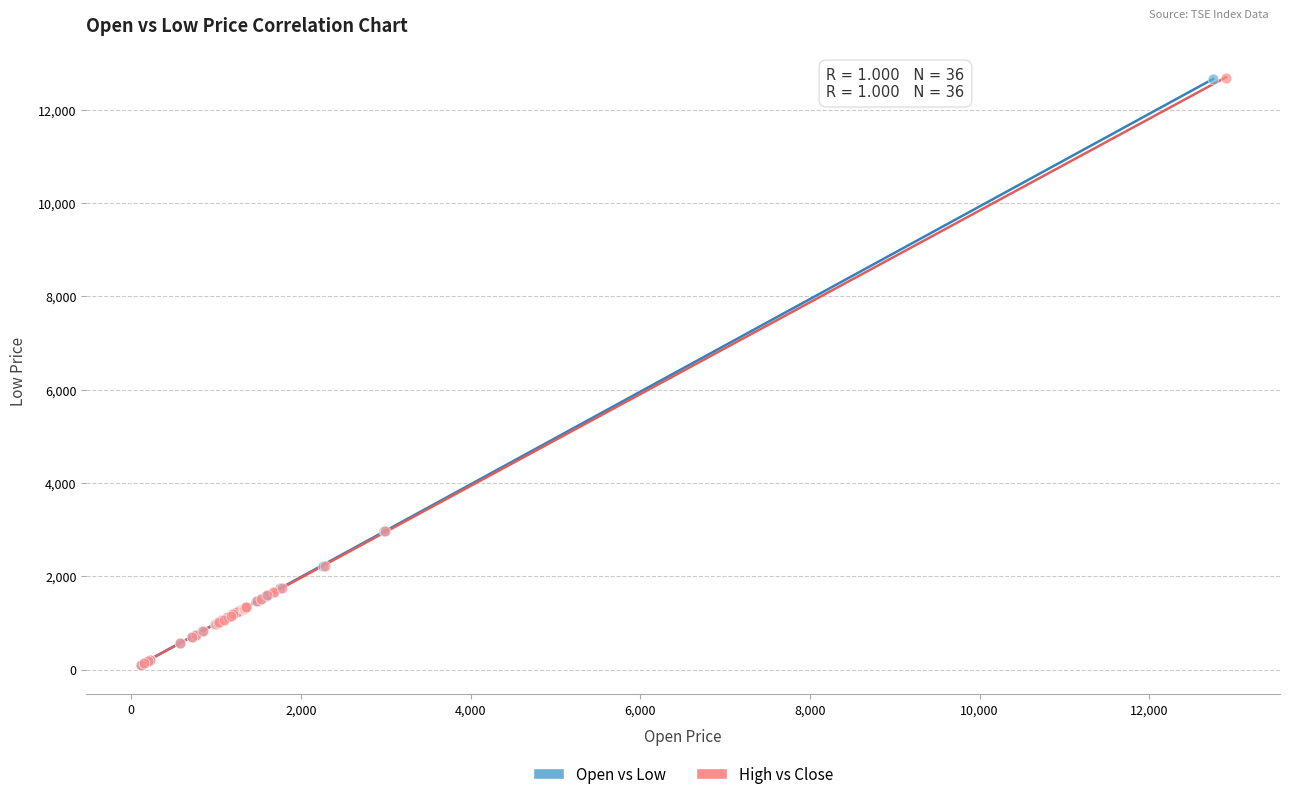

Which series has the largest Y range (max minus min)?

High vs Close